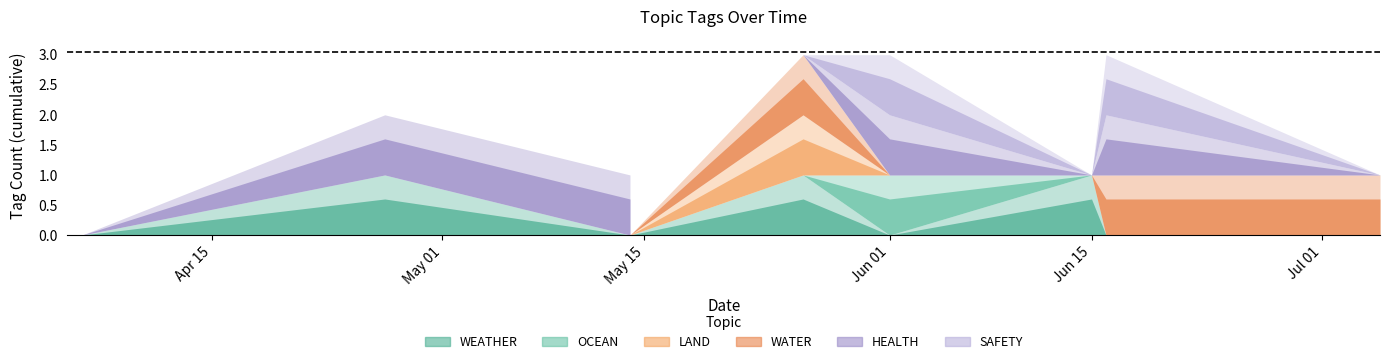

True or false: OCEAN has a value of 0 at 2023-06-16.

True